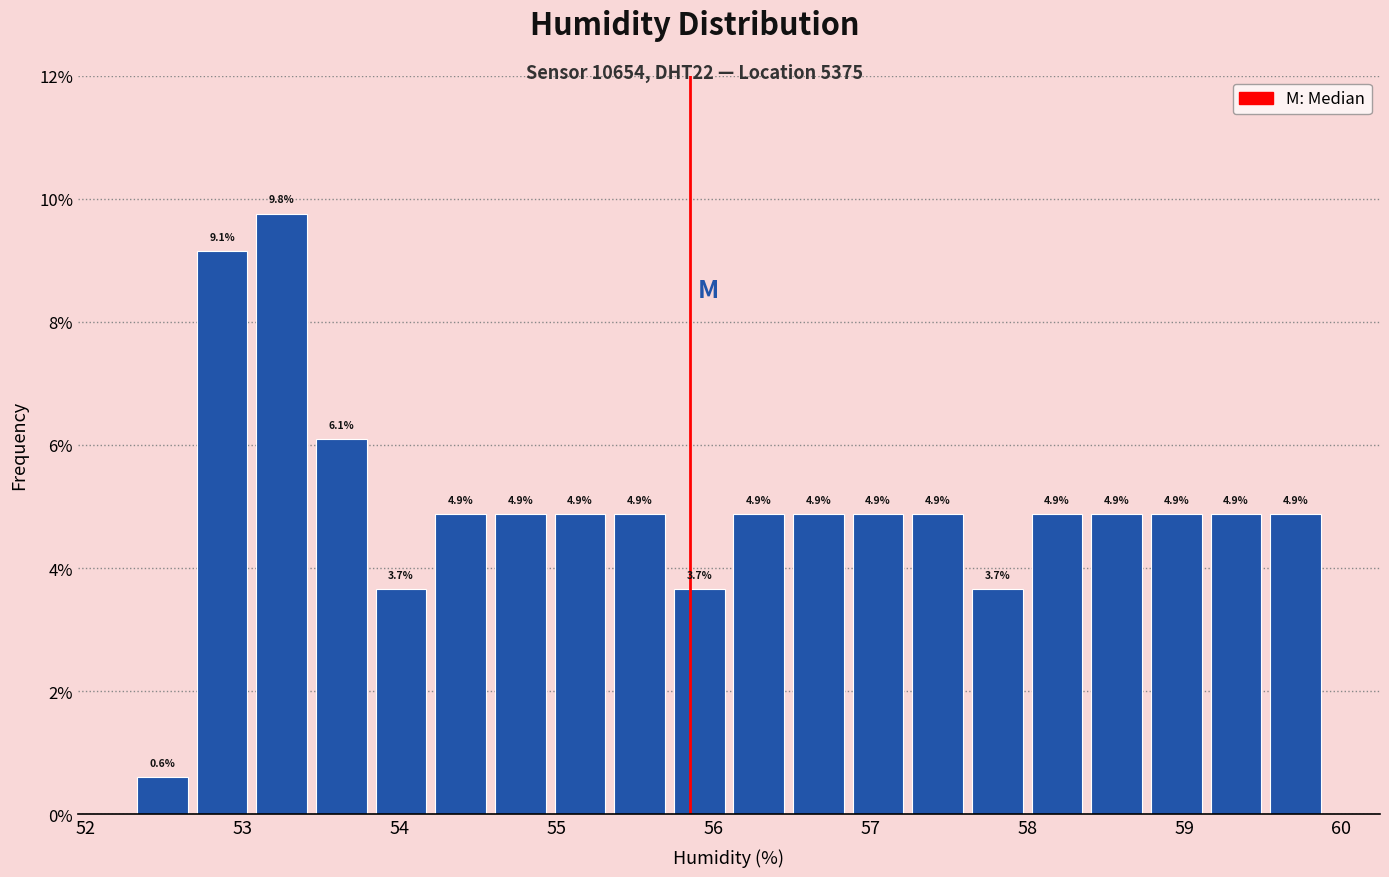

Read against the x-axis, roughly where is the centre of the tallest bar?

53.3